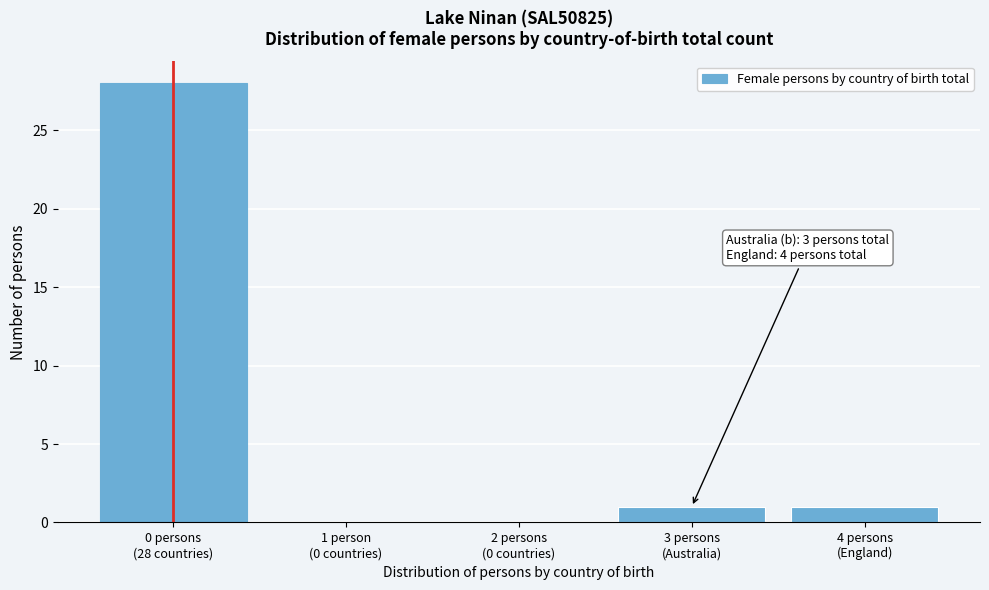

What is the greatest value displayed?

28